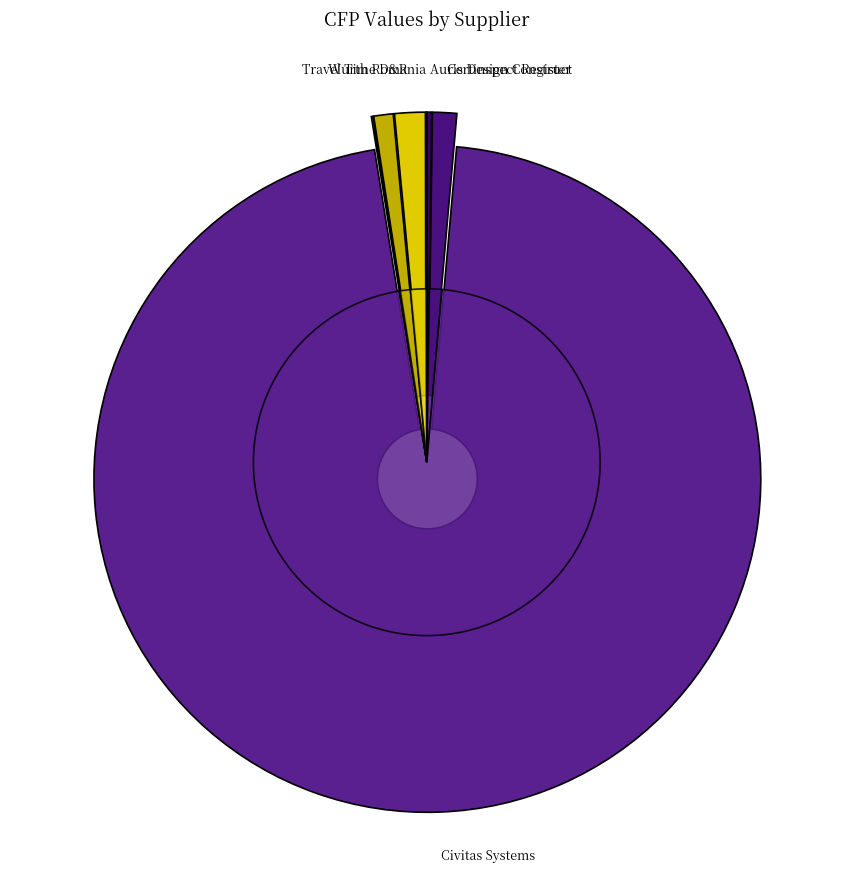

To the nearest percent, what portion does Civitas Systems represent?

96%